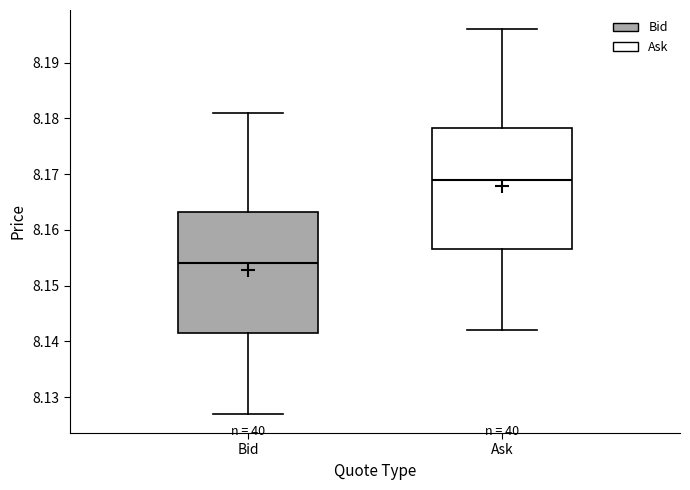

Reading left to right, transcribe this box plot: for each box, give where its median line is, the range the box spans, and where its two whiskers end, as read against the y-axis. The values are not printed on the chart, so give them approximately, as read against the axis.

Bid: median 8.154, box 8.142 to 8.163, whiskers 8.127 to 8.181
Ask: median 8.169, box 8.157 to 8.178, whiskers 8.142 to 8.196